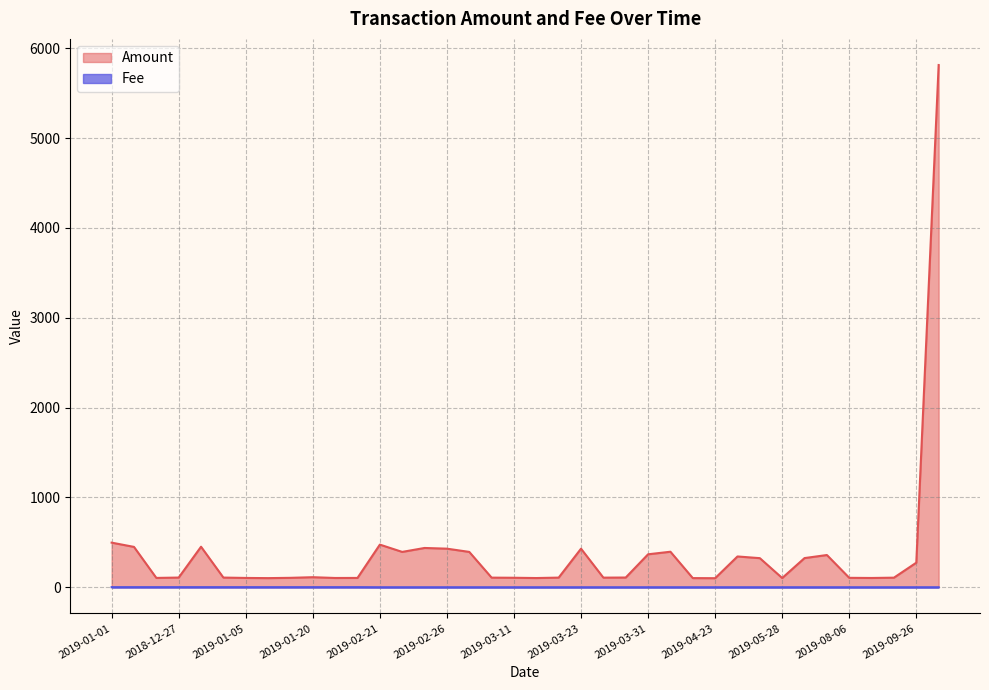

Rank the series by their average value, from highest to lowest.

Amount, Fee